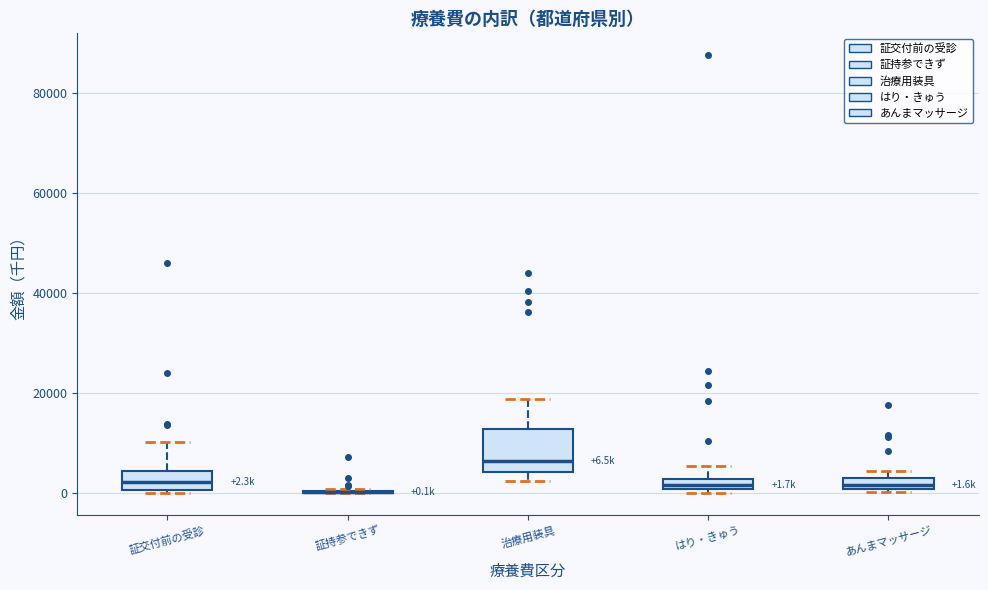

Which box is the tallest, from its lower edge to its upper edge?

治療用装具